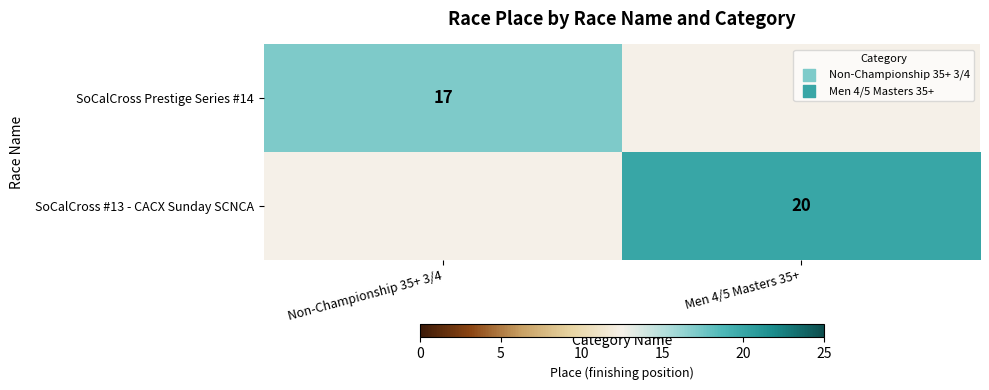

The value of SoCalCross #13 - CACX Sunday SCNCA at Men 4/5 Masters 35+ is 20. True or false?

True